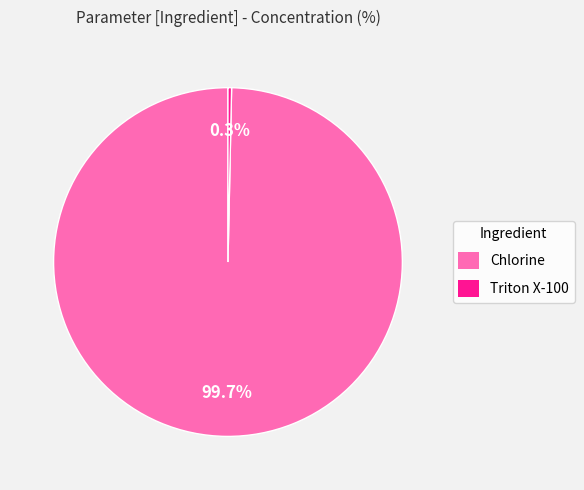

Is it true that Triton X-100 is 0% of the pie?

True